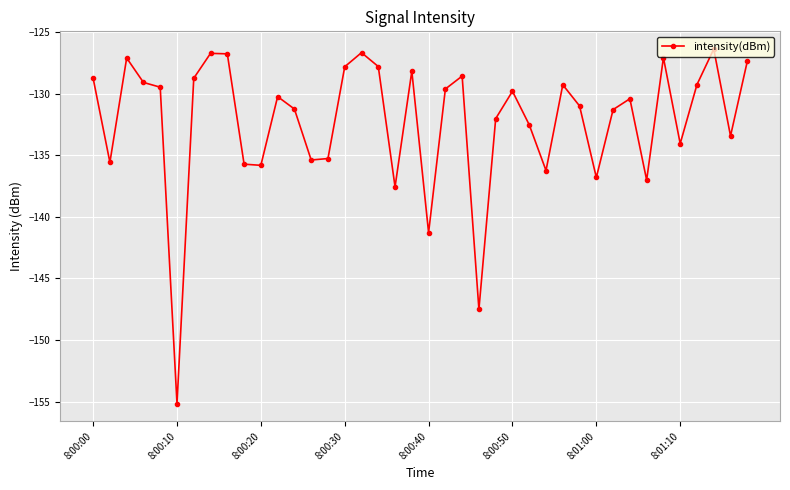

True or false: the data has more than 0 interior local peaks.

True